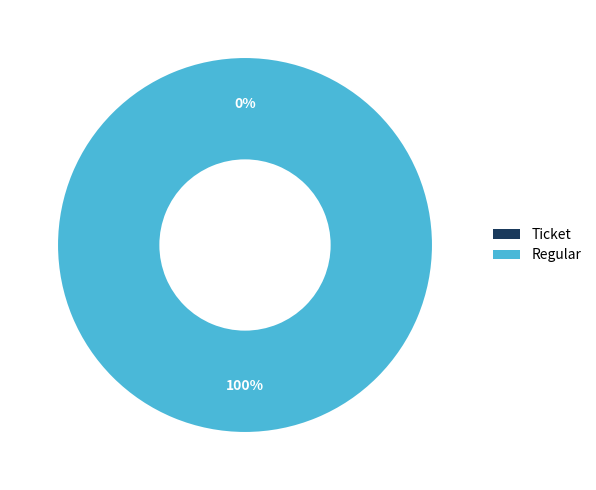

How many segments does this pie chart have?

2